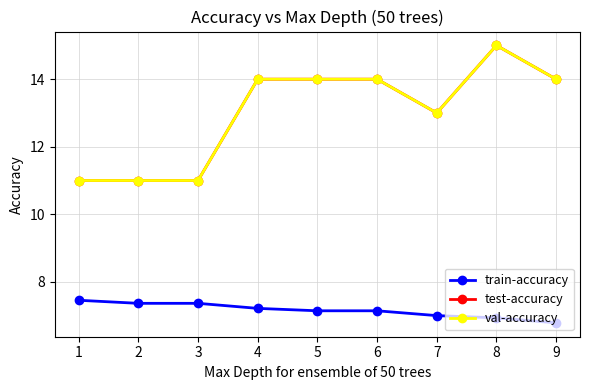

Does the chart have visible grid lines?

Yes